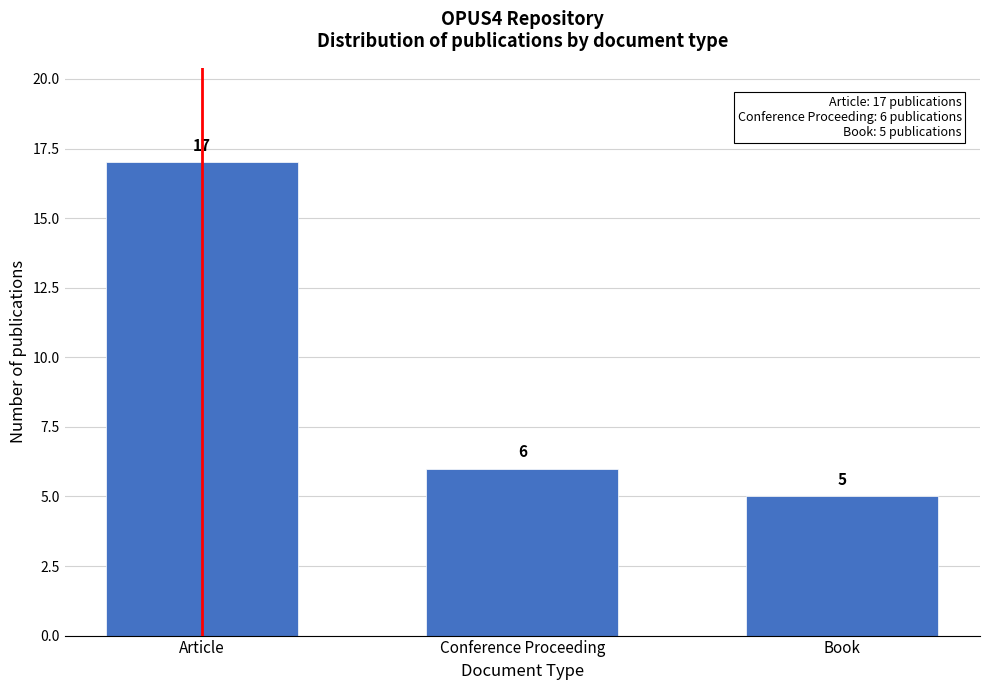

Reading right to left, list all the values displayed in this chart.

5	6	17